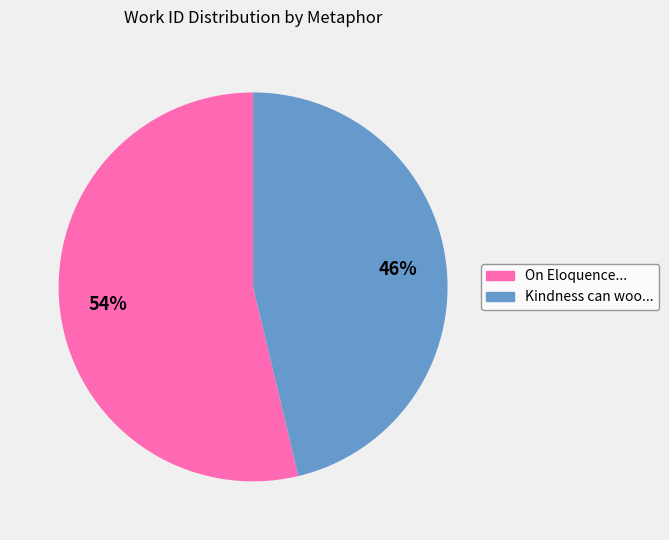

How many slices are in this pie chart?

2